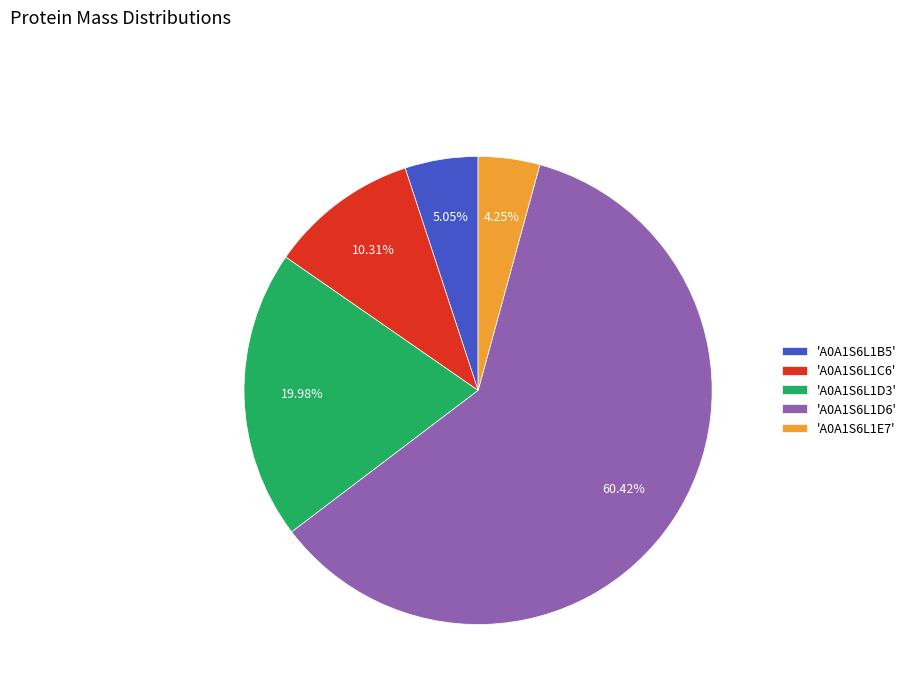

What is the ratio of the value at 'A0A1S6L1D6' to the value at 'A0A1S6L1B5'?

12.0